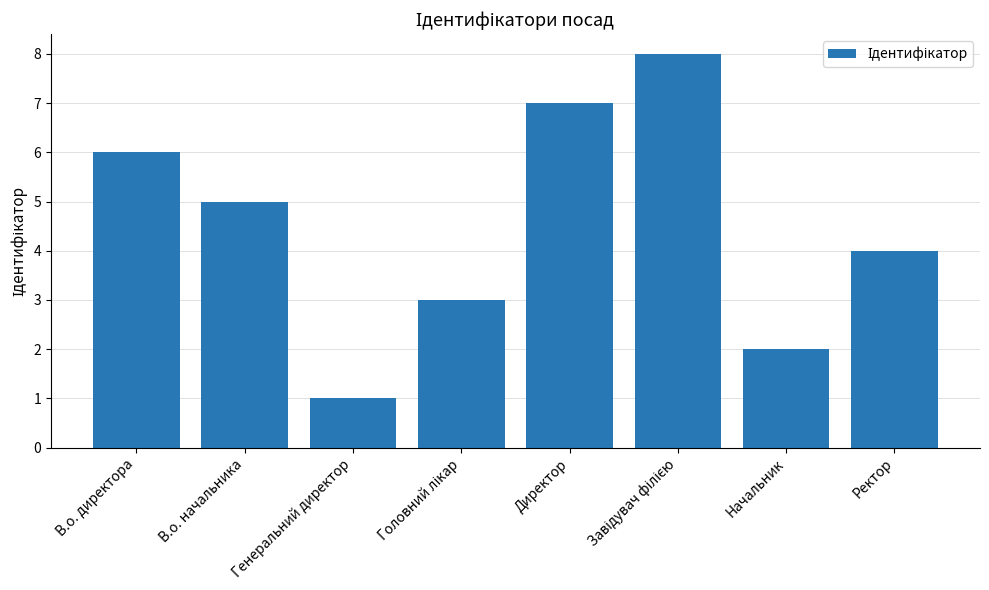

What is the difference between the second highest and second lowest values?

5